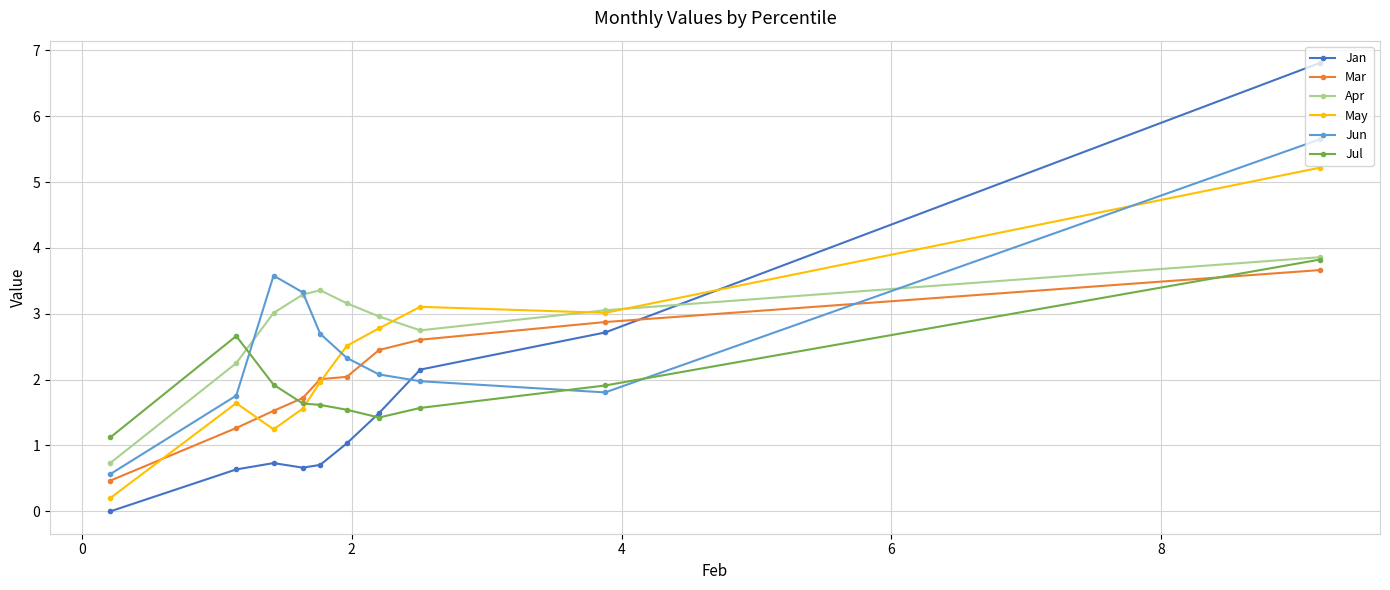

What is the maximum value for Mar?

3.7